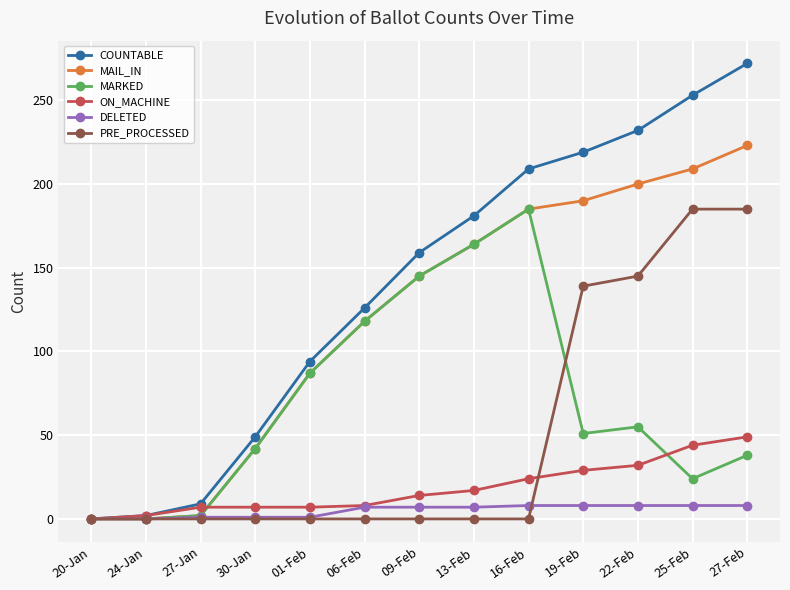

True or false: ON_MACHINE has more than 2 interior local peaks.

False